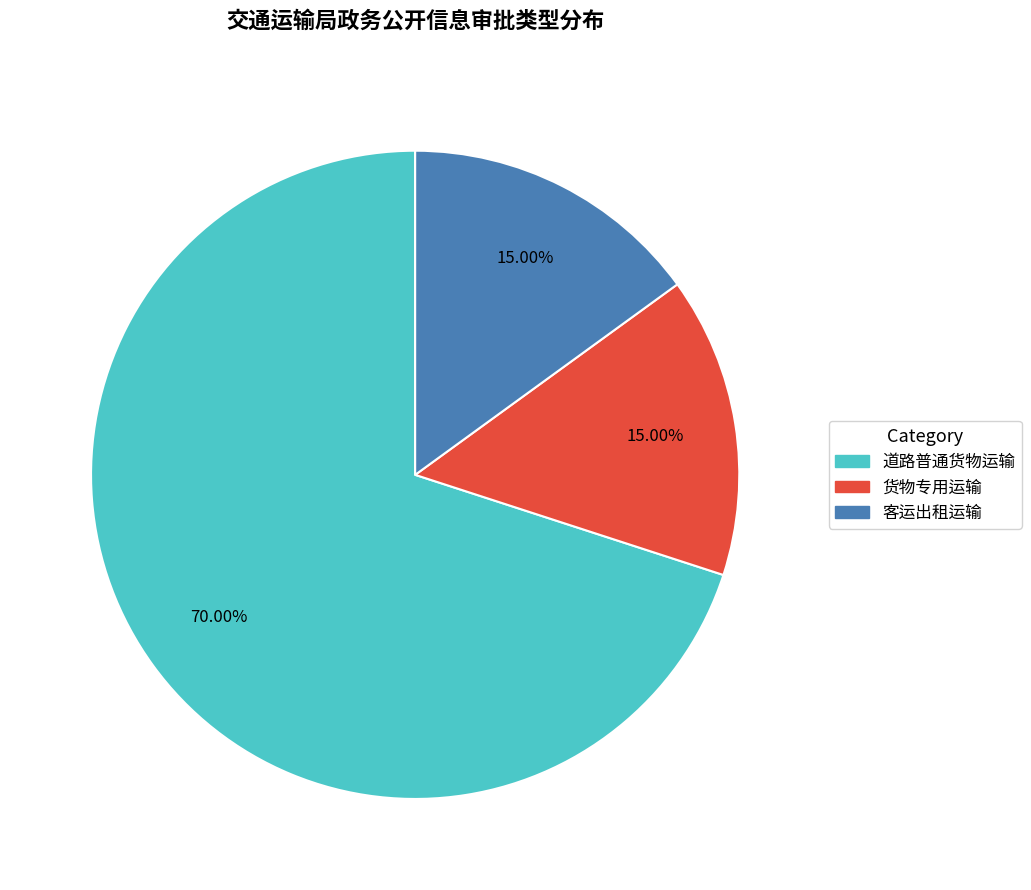

Is the sum of 客运出租运输 and 货物专用运输 greater than half?

No